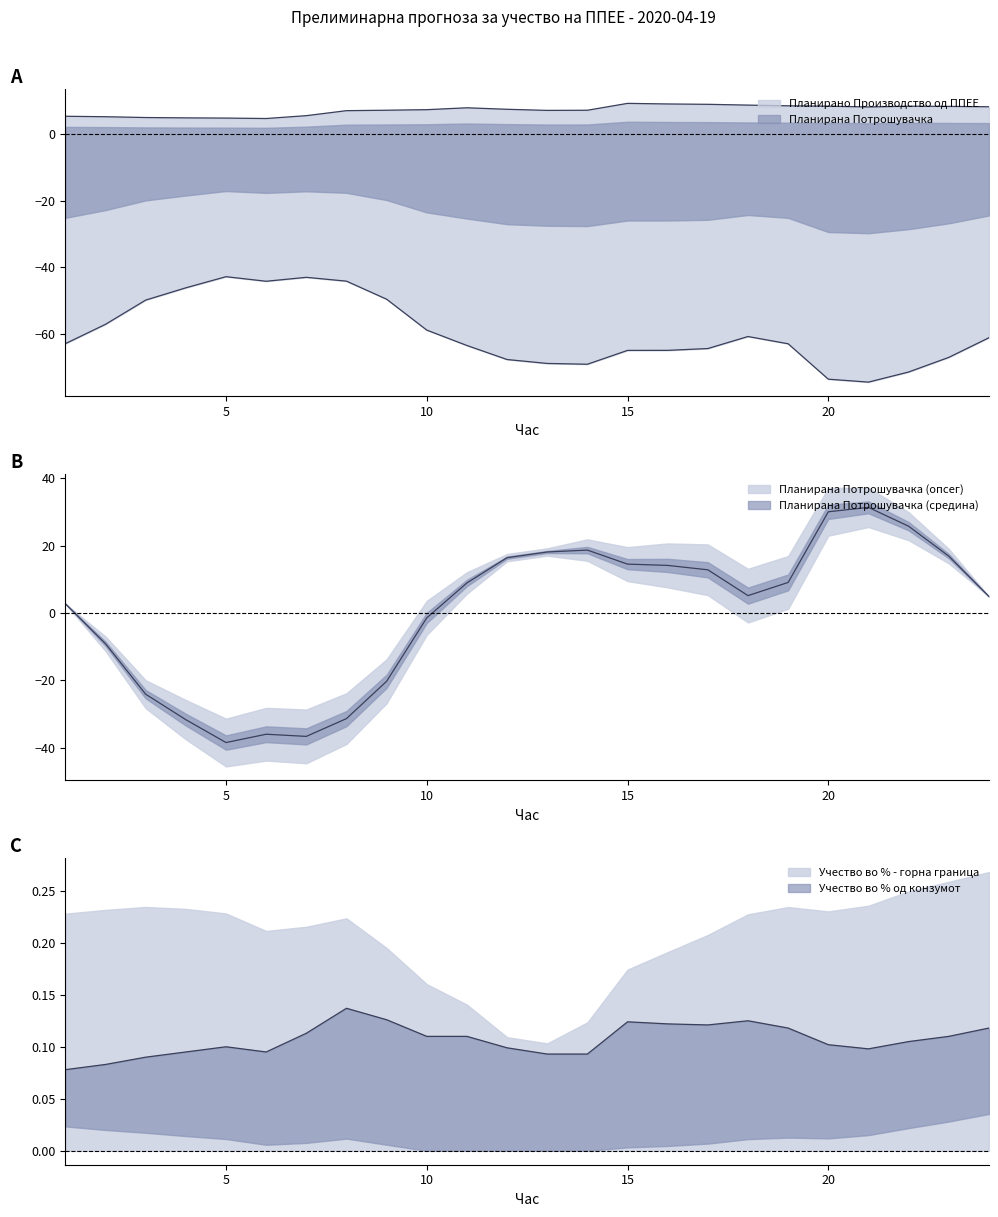

How many lines are shown in the chart?

3